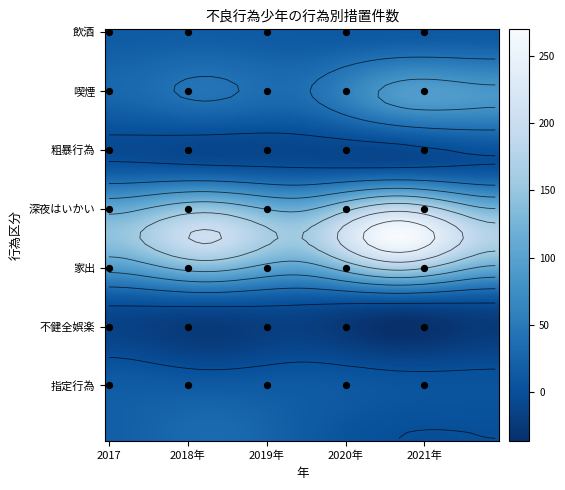

List the series in order of their peak value, lowest first.

粗暴行為, 家出, 不健全娯楽, 飲酒, 指定行為, 喫煙, 深夜はいかい